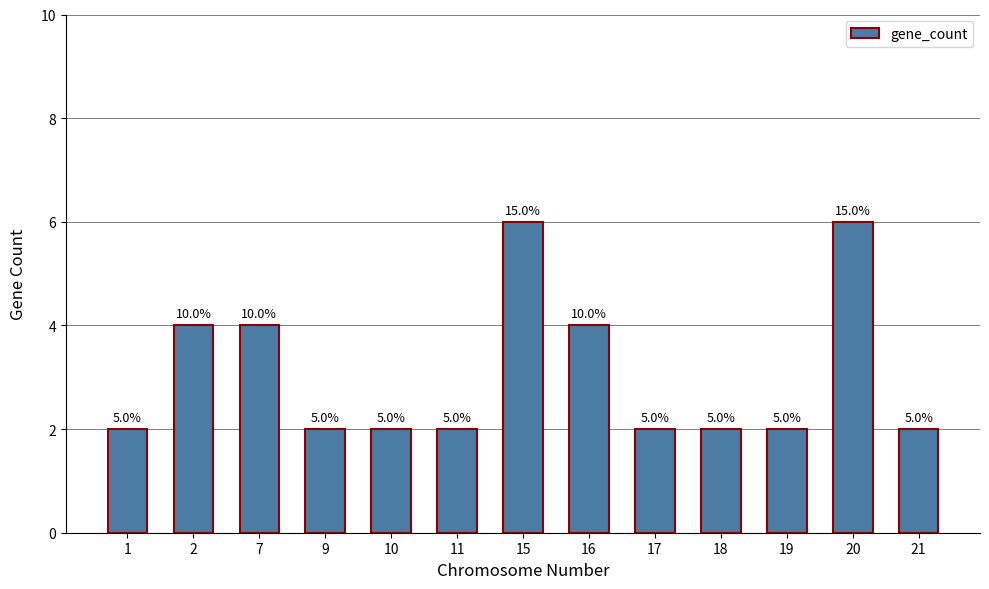

Rank the categories by value from highest to lowest.

15, 20, 2, 7, 16, 1, 9, 10, 11, 17, 18, 19, 21